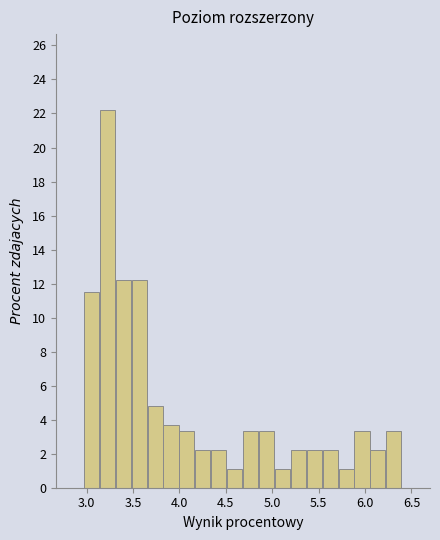

Around what value on the x-axis is the tallest bar? Give the approximate position of its centre, as read against the axis.

3.20